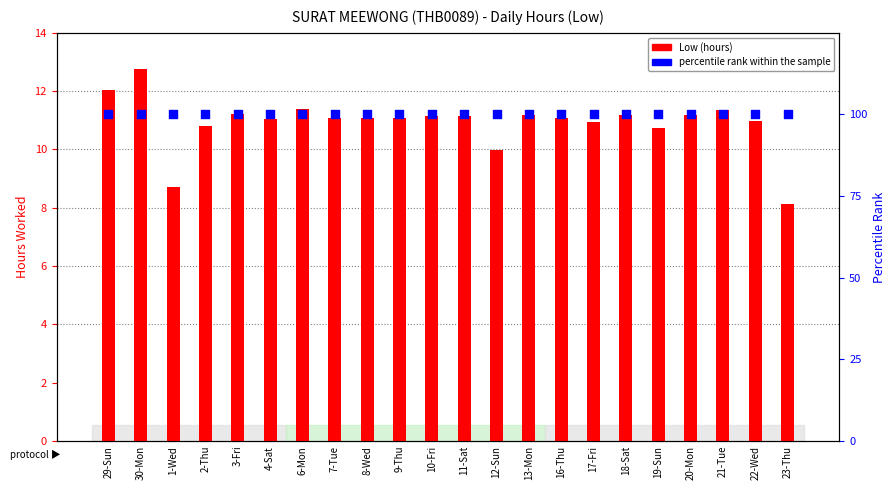

Which series contains the highest Y value?

percentile rank within the sample